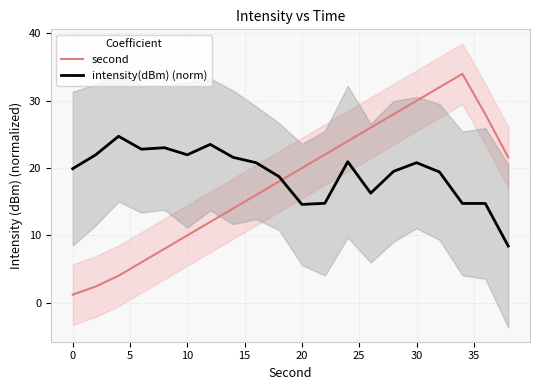

What is the value of the intensity(dBm) (norm) point at the 20th from the left?

8.4